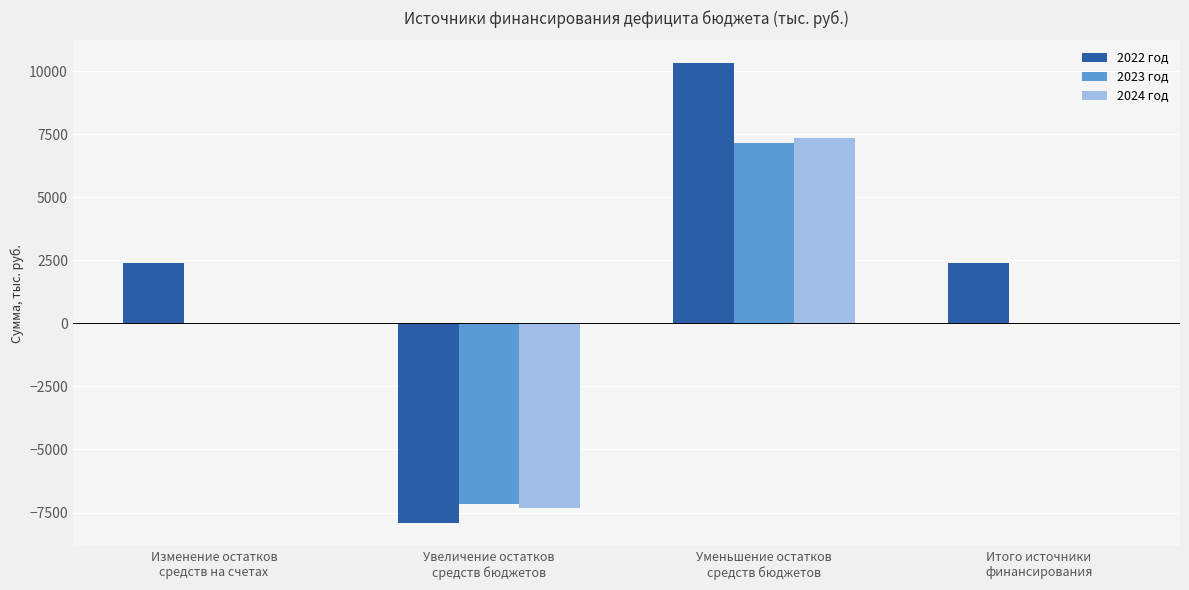

The value of 2023 год at Уменьшение остатков
средств бюджетов is 7150.6. True or false?

True